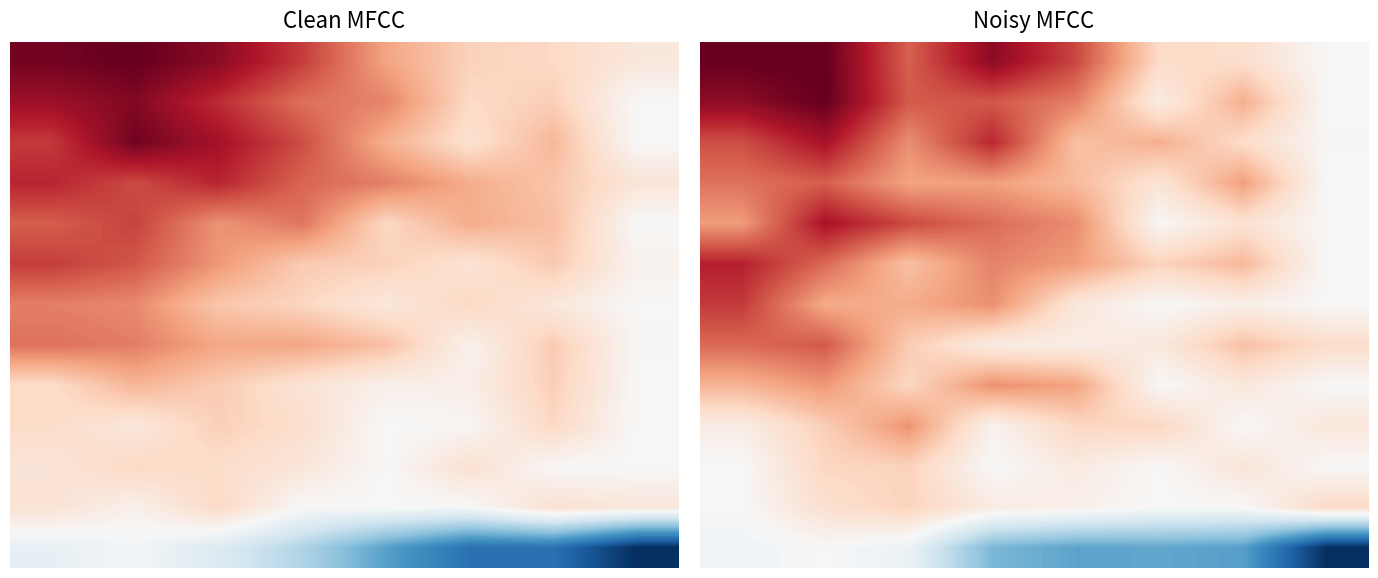

What is the maximum value shown in the chart?

1.0